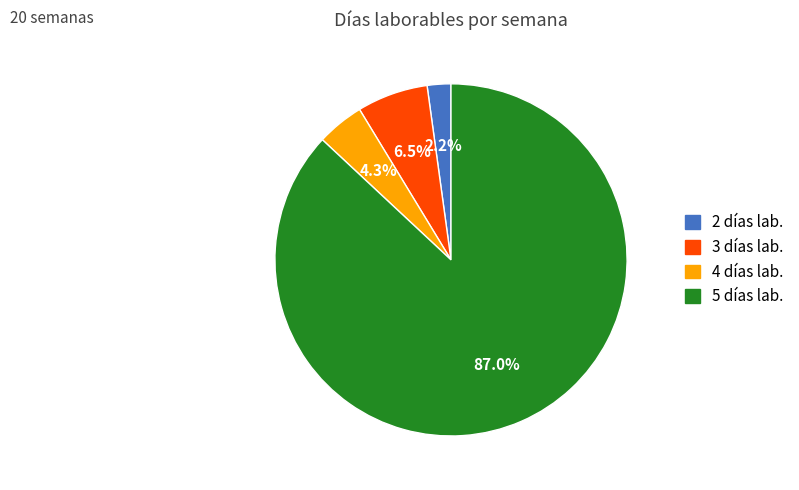

Is there a majority slice in this chart?

Yes